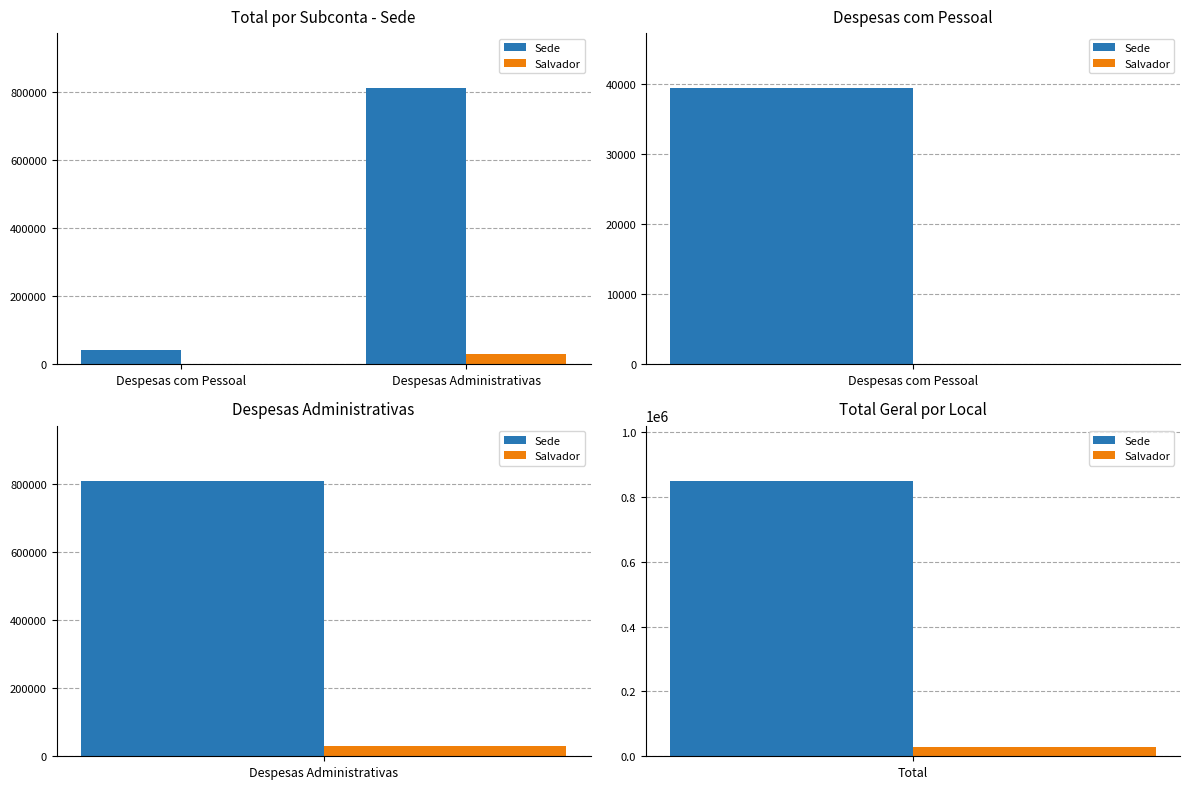

Which series changed the most between Despesas com Pessoal and Despesas Administrativas?

Sede